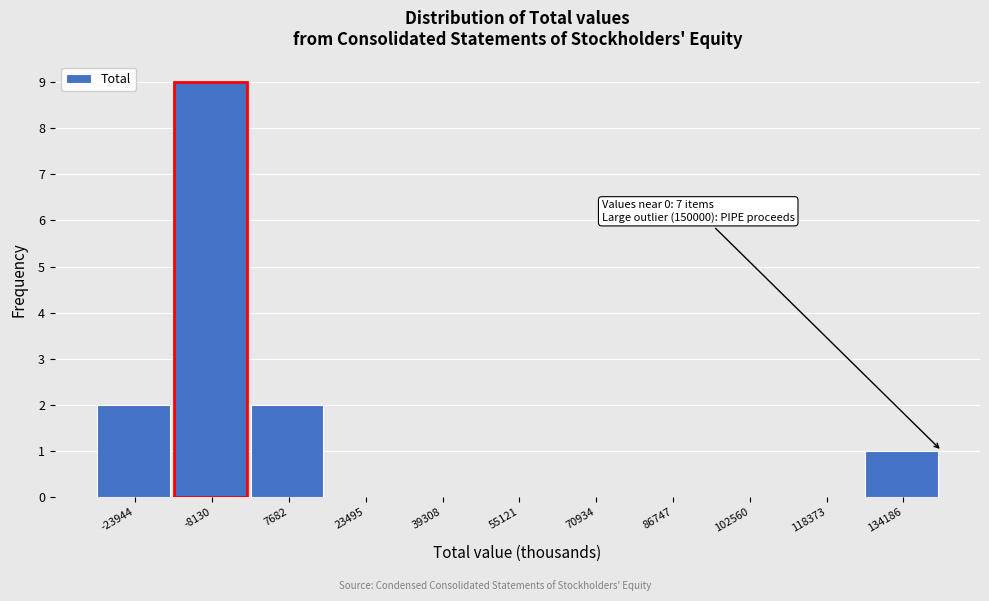

Reading left to right, what are all the values shown in this chart?

-23944=2	-8130=9	7682=2	23495=0	39308=0	55121=0	70934=0	86747=0	102560=0	118373=0	134186=1